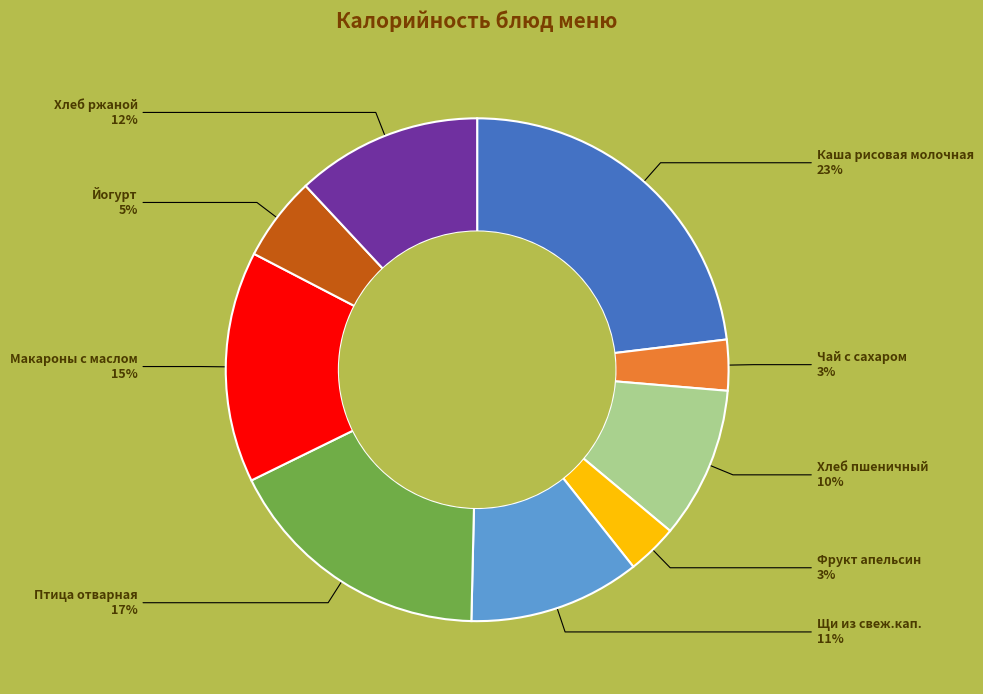

To the nearest percent, what is the average slice percentage?

11%